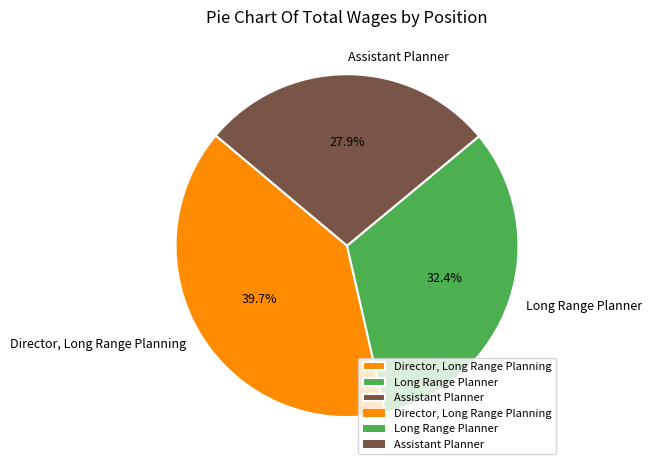

Rank the categories by value from highest to lowest.

Director, Long Range Planning, Long Range Planner, Assistant Planner